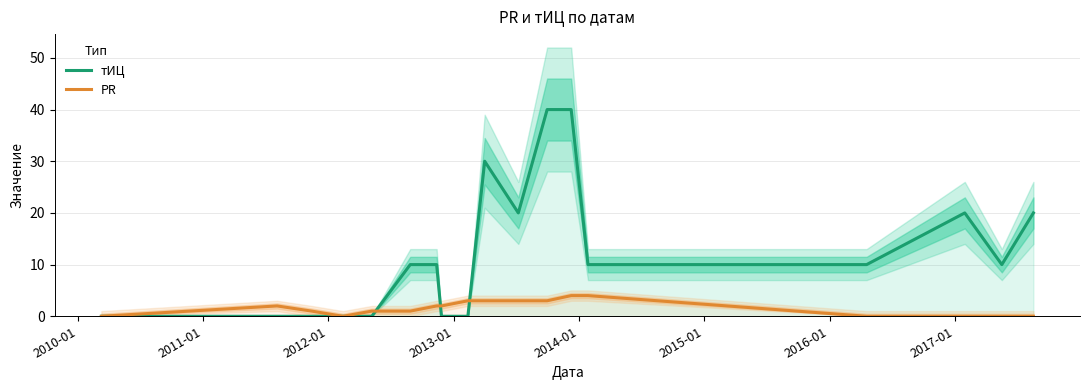

How many times do PR and тИЦ cross each other?

3